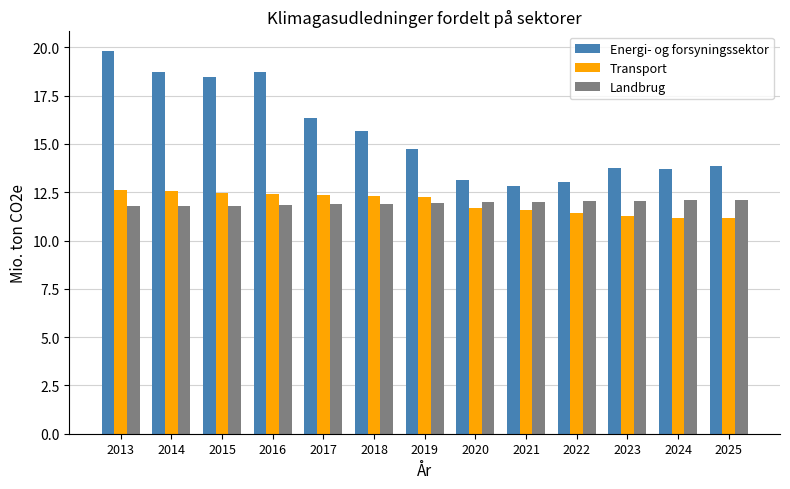

How many bars are there in each group?

3